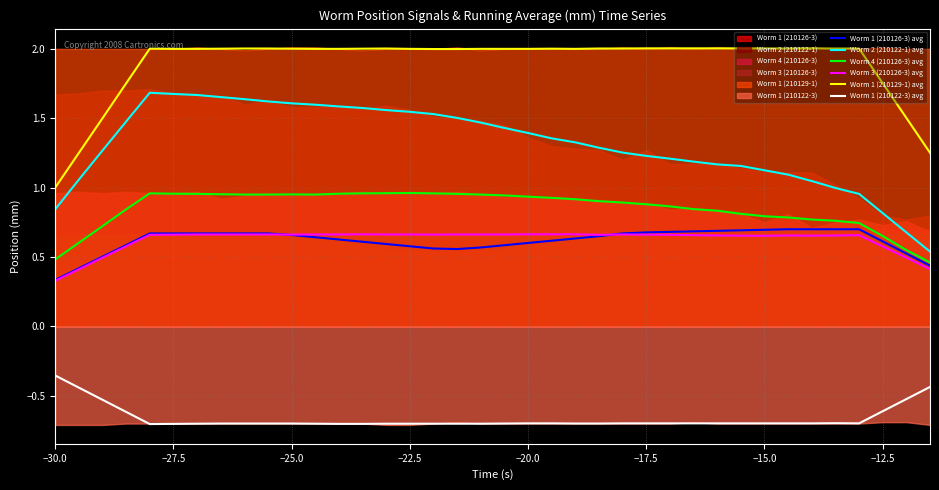

True or false: Worm 1 (210122-3) avg and Worm 1 (210126-3) avg intersect in this chart.

False